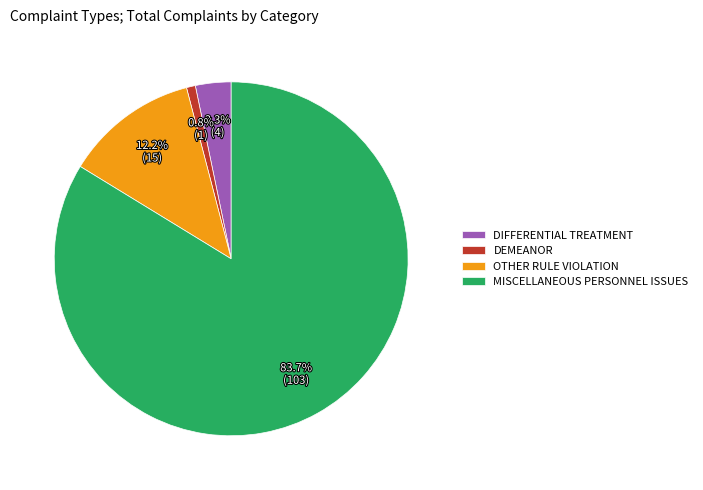

Which has a higher value, DIFFERENTIAL TREATMENT or DEMEANOR?

DIFFERENTIAL TREATMENT